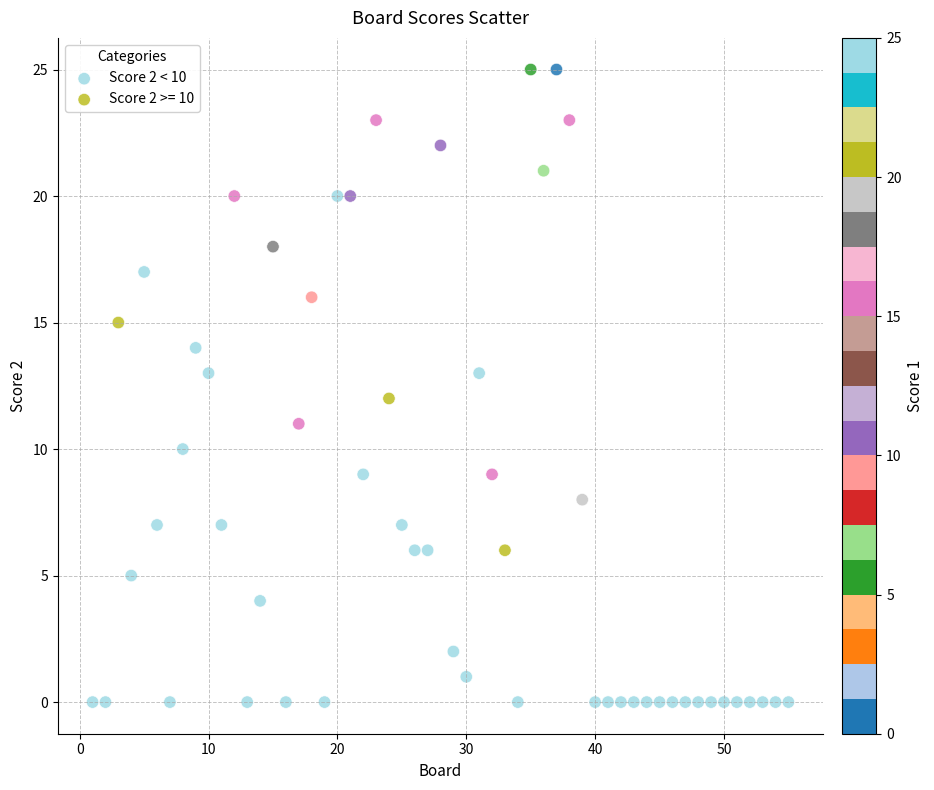

Which series contains the highest Y value?

Score 2 >= 10